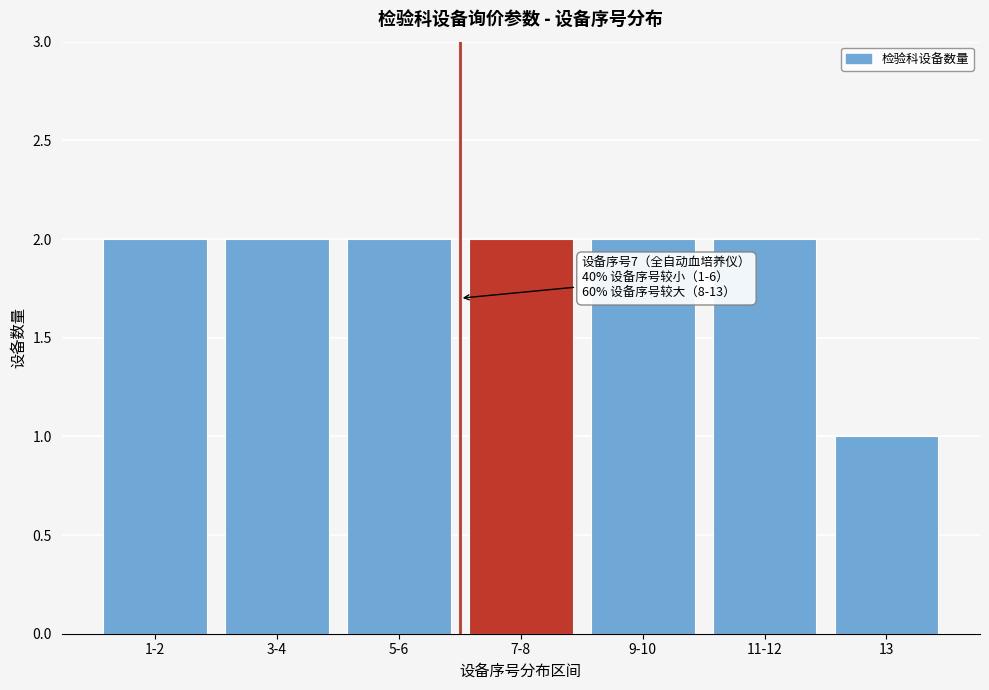

Reading left to right, what are all the values shown in this chart?

2	2	2	2	2	2	1